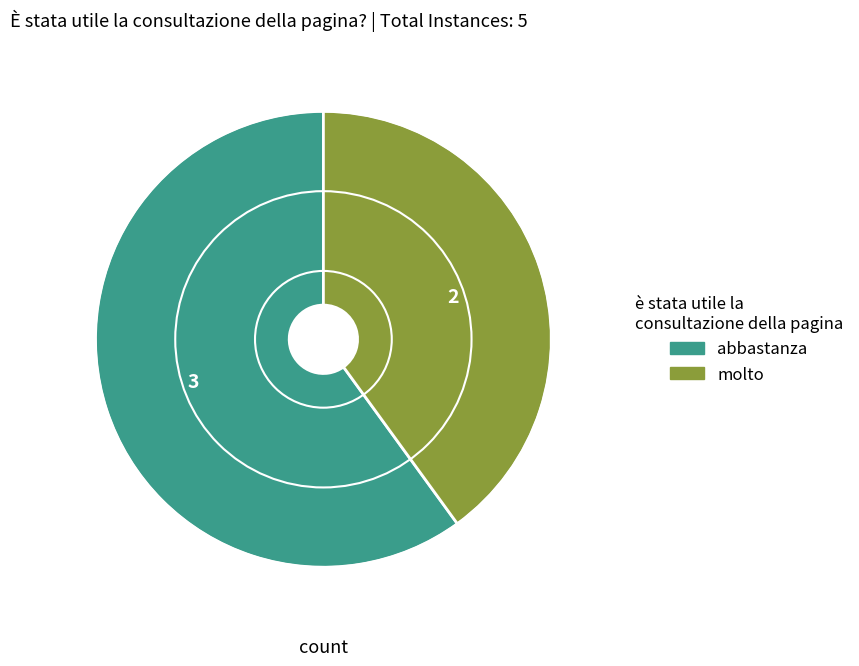

Which has a higher value, molto or abbastanza?

abbastanza